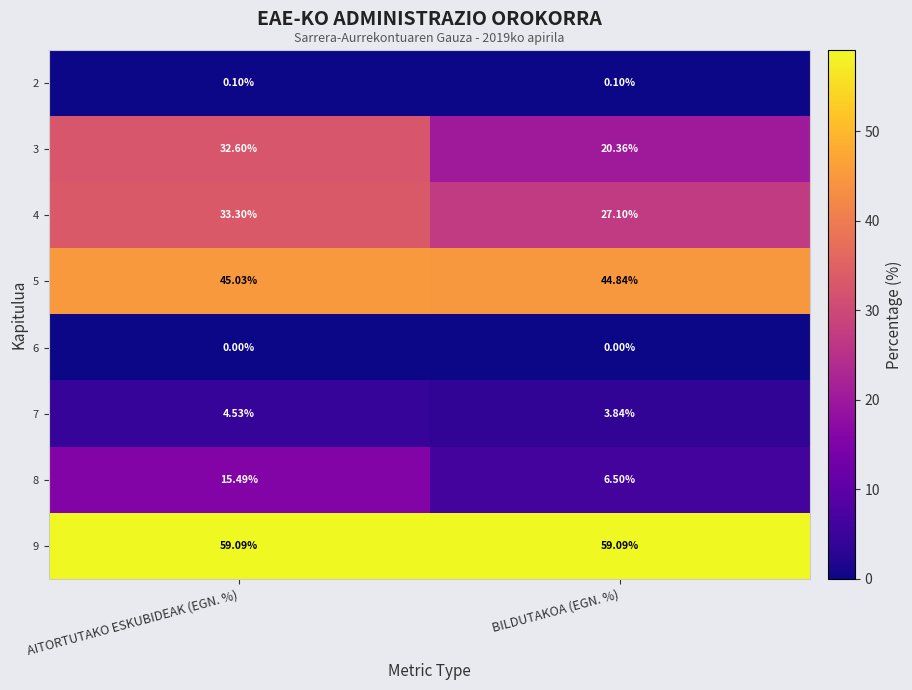

Which category has the highest value in the 4 series?

AITORTUTAKO ESKUBIDEAK (EGN. %)